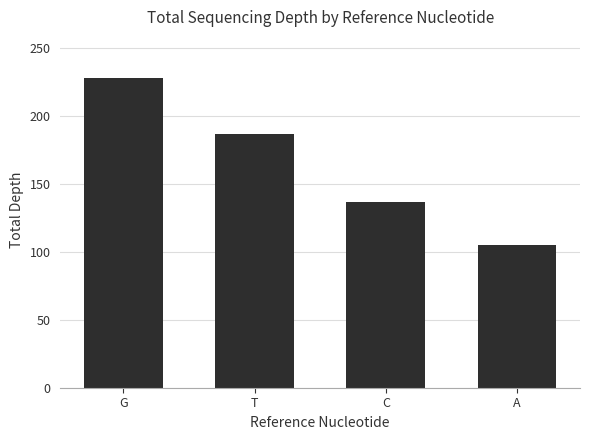

What is the change in value from C to A?

-32